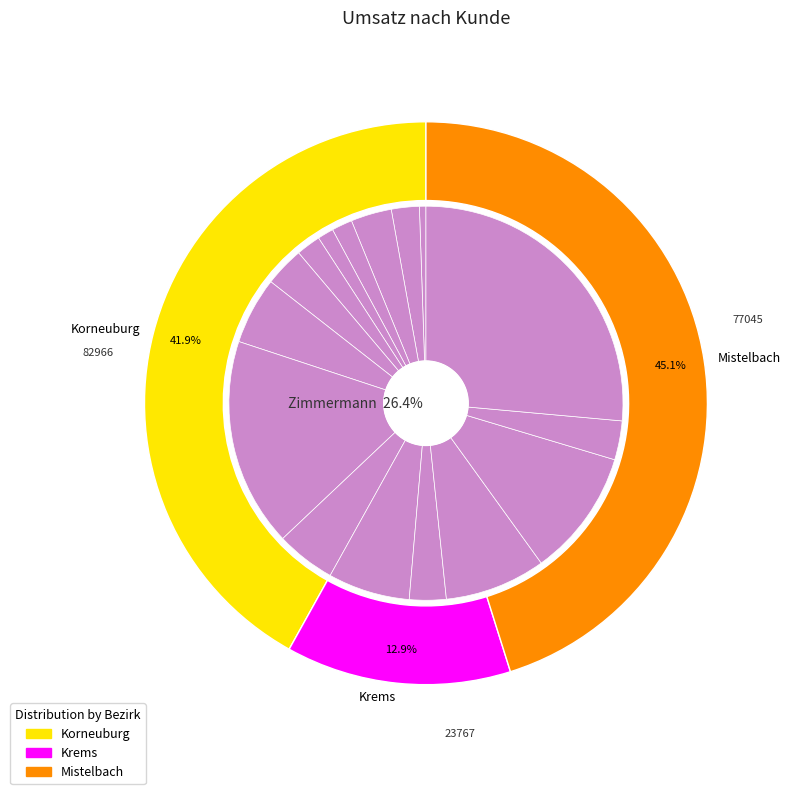

To the nearest percent, what is the difference between the largest and smallest slice percentages?

26%